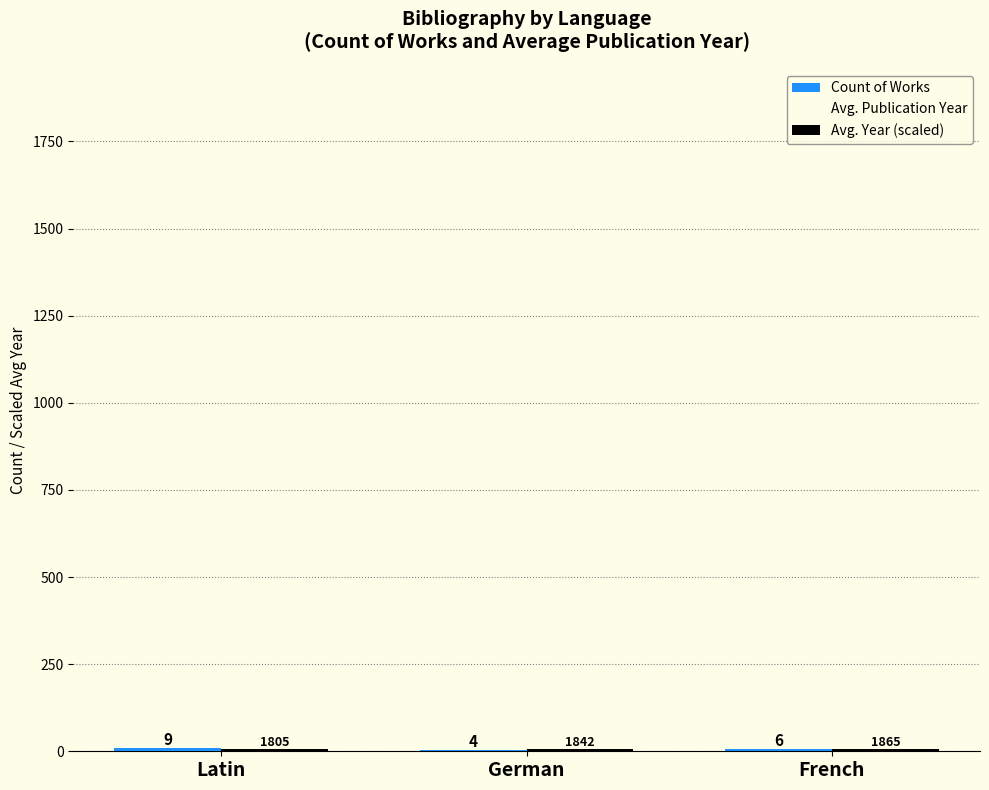

At which category is the sum across all series the highest?

Latin